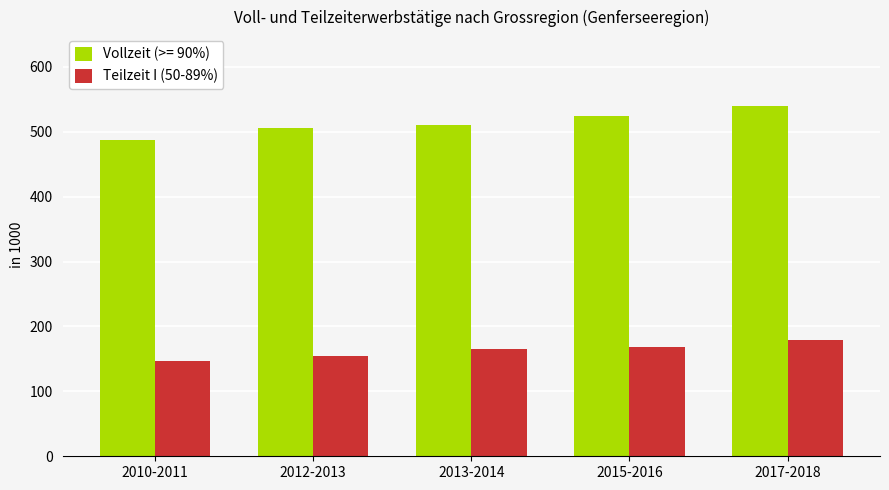

What is the difference between the second highest and minimum values in the Teilzeit I (50-89%) series?

22.6